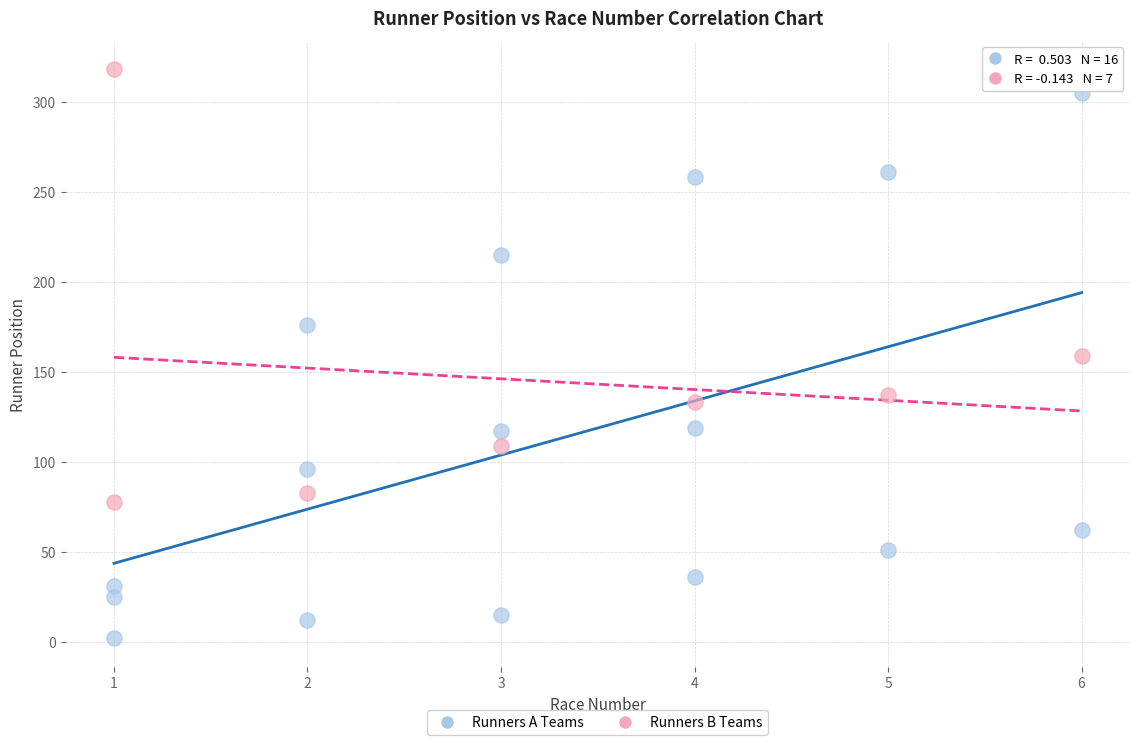

Which series has the widest spread of Y values?

Runners A Teams